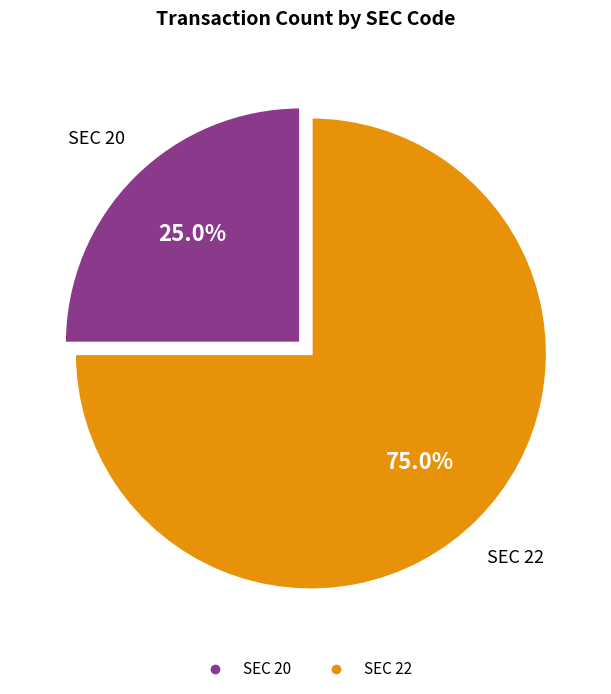

Is there a majority slice in this chart?

Yes